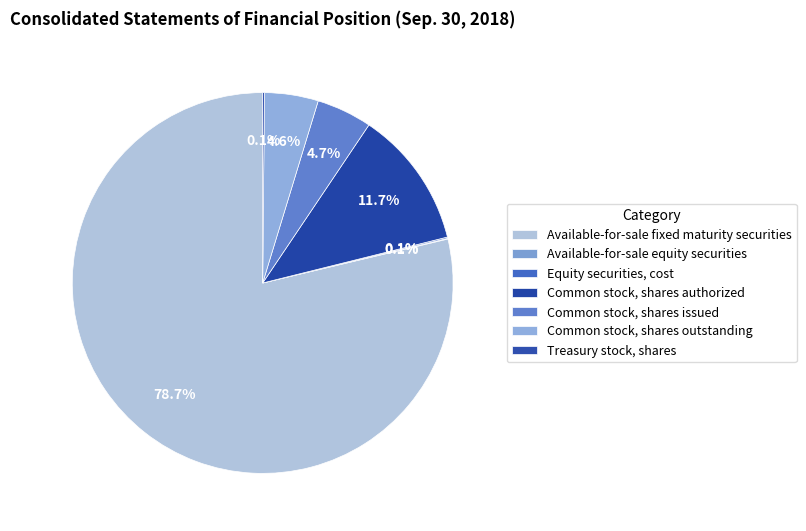

Between Common stock, shares authorized and Available-for-sale fixed maturity securities, which is larger?

Available-for-sale fixed maturity securities